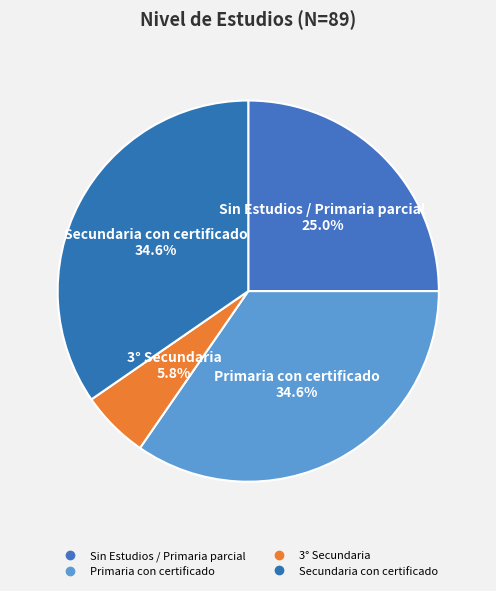

How many slices are in this pie chart?

4